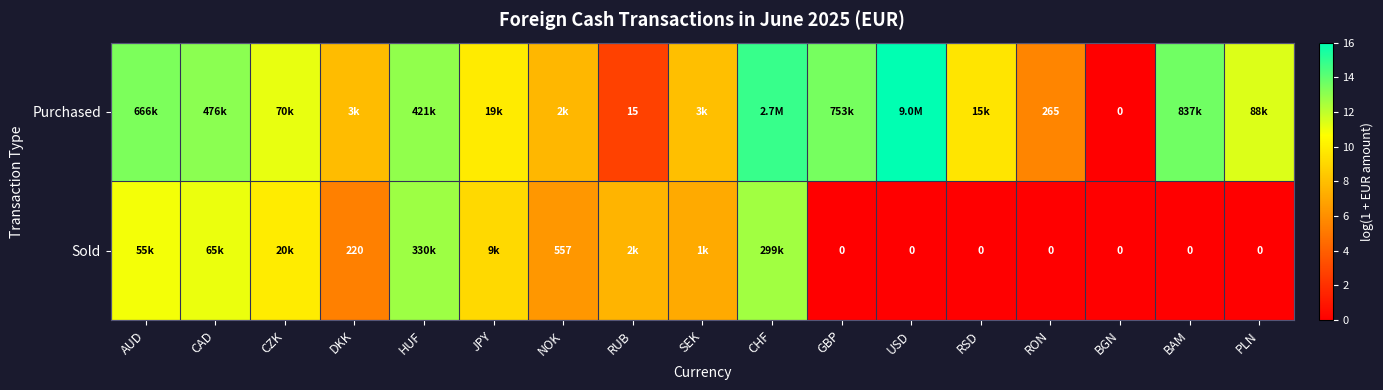

What is the highest value of the Sold series?

12.7